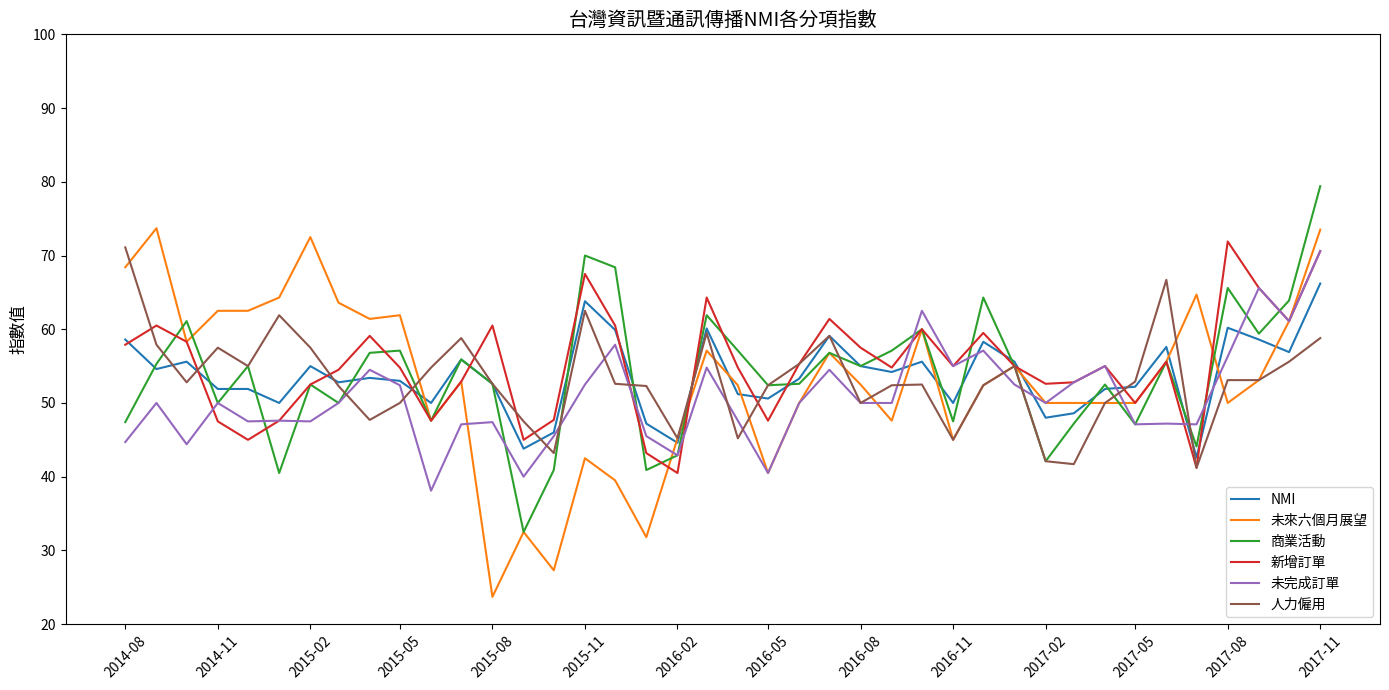

What is the minimum value for 新增訂單?

40.5